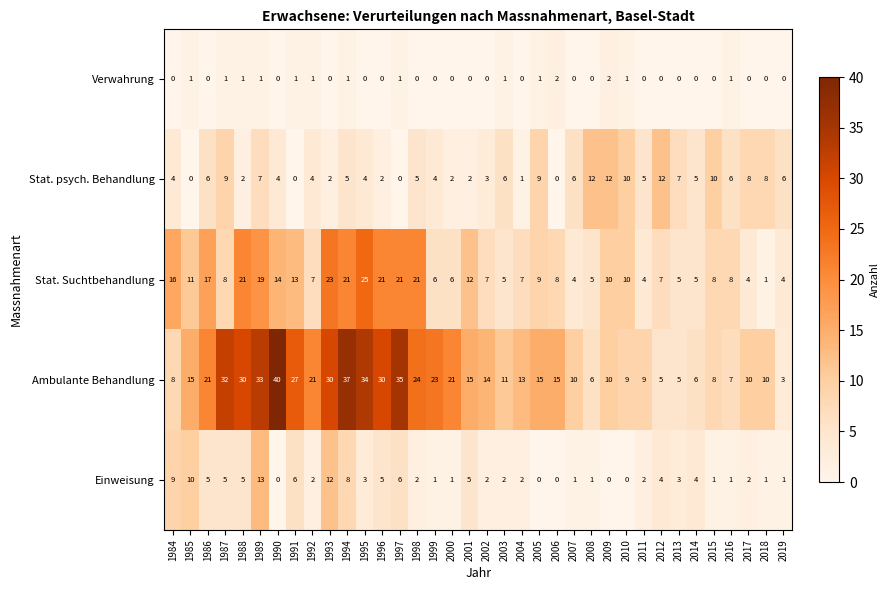

Rank the series at 1992 from highest to lowest value.

Ambulante Behandlung, Stat. Suchtbehandlung, Stat. psych. Behandlung, Einweisung, Verwahrung